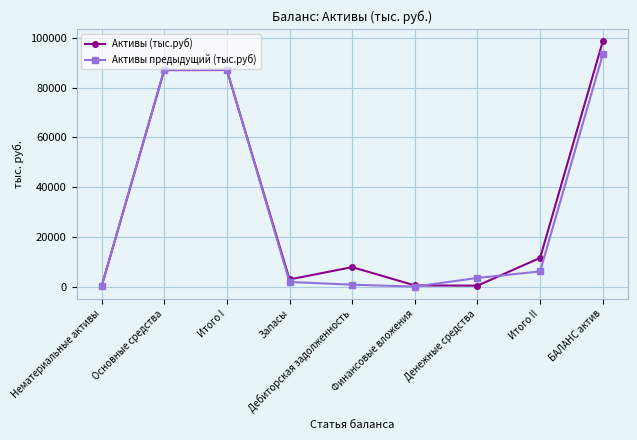

What is the maximum value shown in the chart?

98609.6